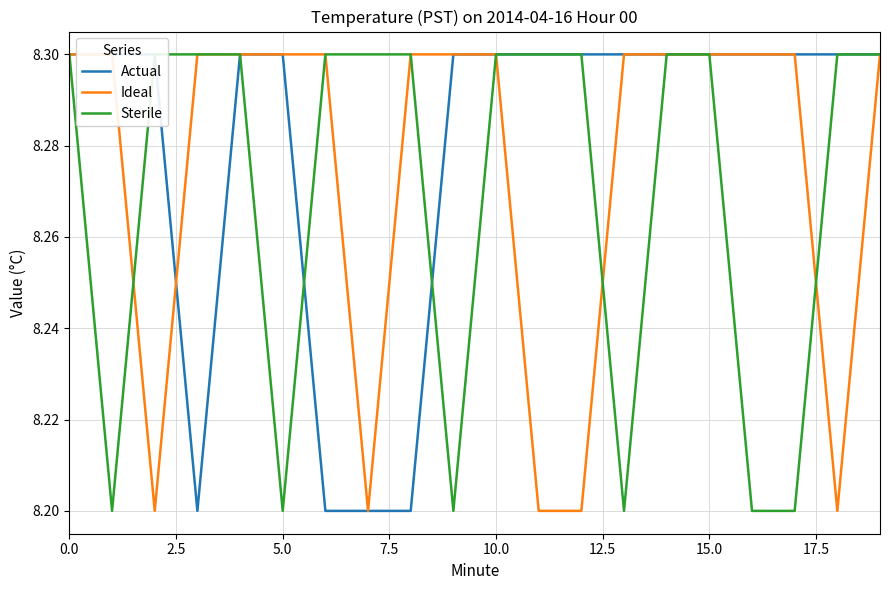

At which label is Actual closest to 8?

7.5